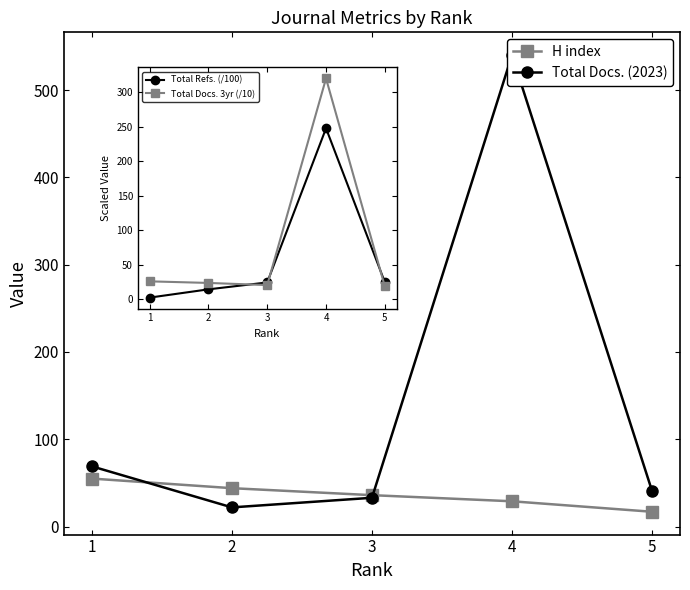

What are all the series names shown in the legend?

H index, Total Docs. (2023)